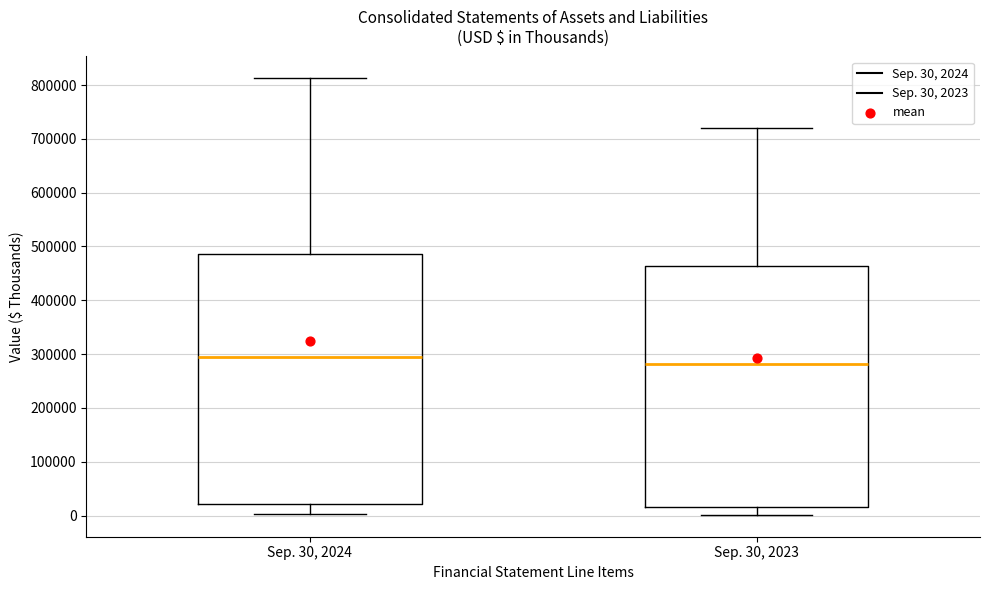

Reading left to right, transcribe this box plot: for each box, give where its median line is, the range the box spans, and where its two whiskers end, as read against the y-axis. The values are not printed on the chart, so give them approximately, as read against the axis.

Sep. 30, 2024: median 290000, box 20000 to 490000, whiskers 0 to 810000
Sep. 30, 2023: median 280000, box 20000 to 460000, whiskers 0 to 720000